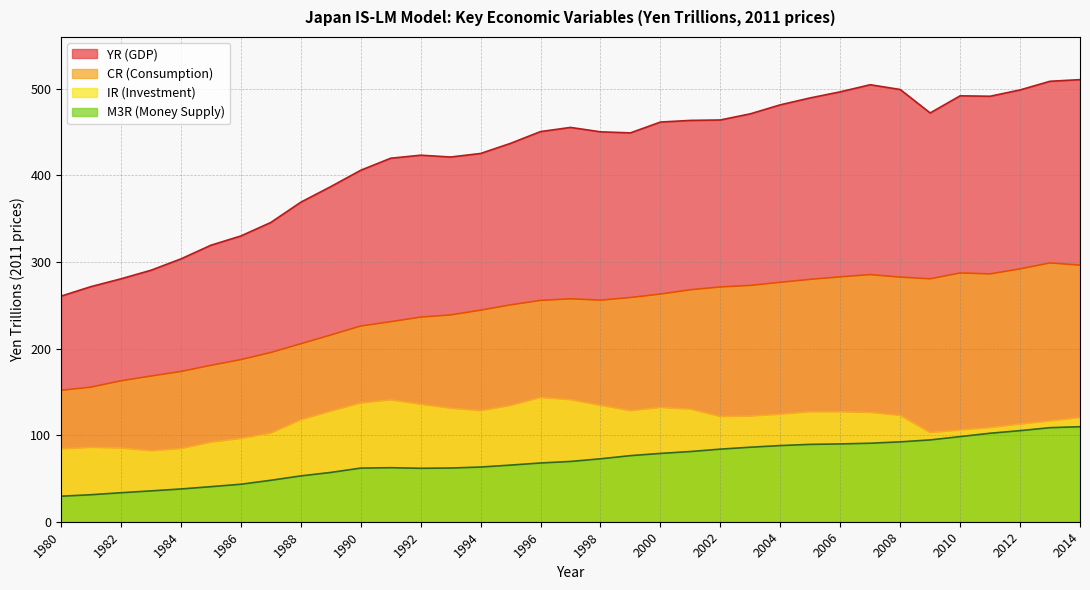

Is the value of M3R at 2007 greater than the value of CR at 1998?

No